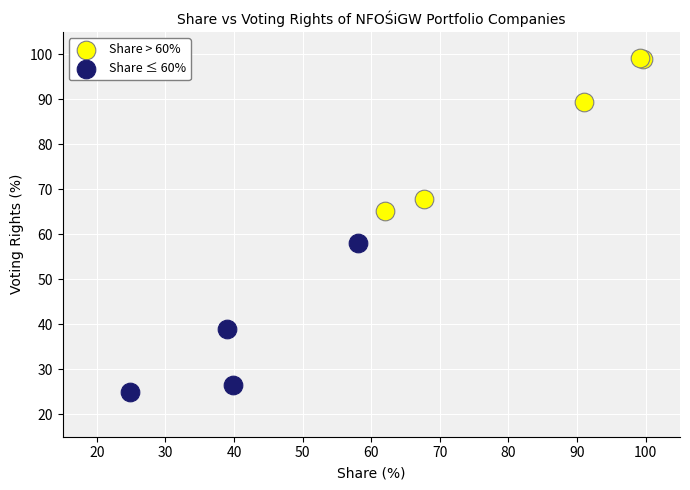

Which series contains the lowest Y value?

Share ≤ 60%